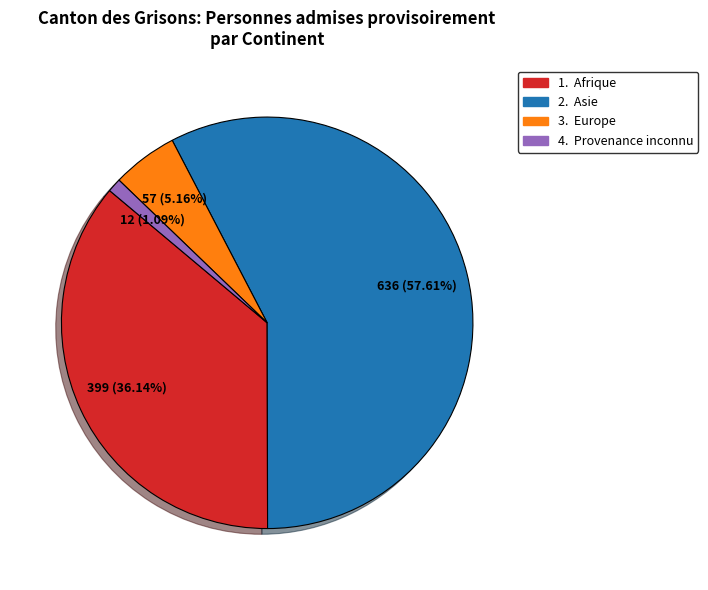

Is there a majority slice in this chart?

Yes